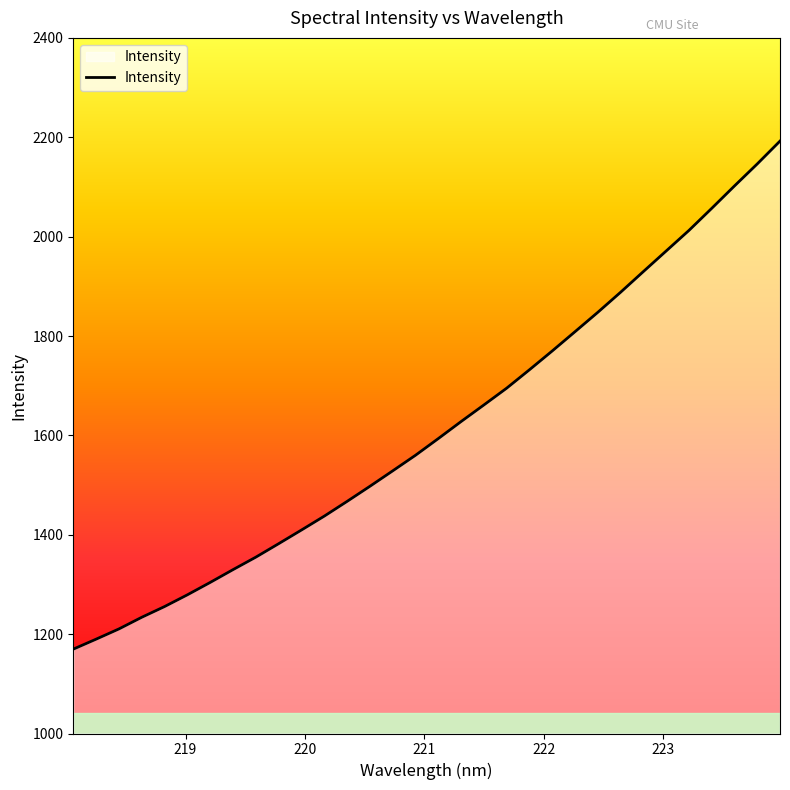

What is the minimum value shown in the chart?

1169.8